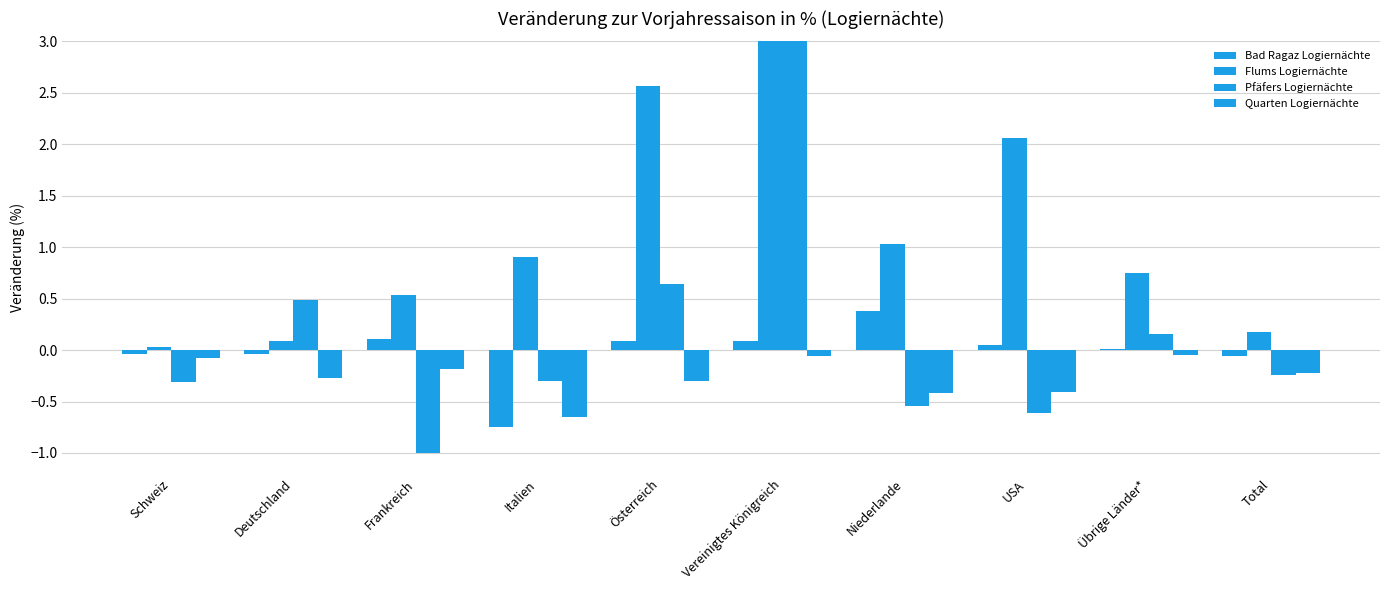

What is the total value across all series at Italien?

-0.8